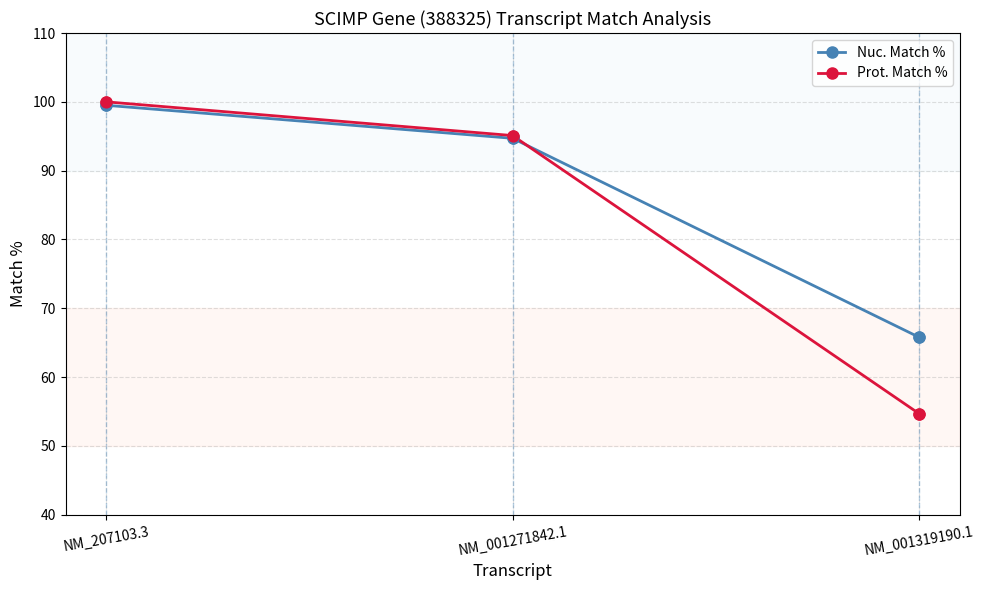

Which series has the largest total across all categories?

Nuc. Match %